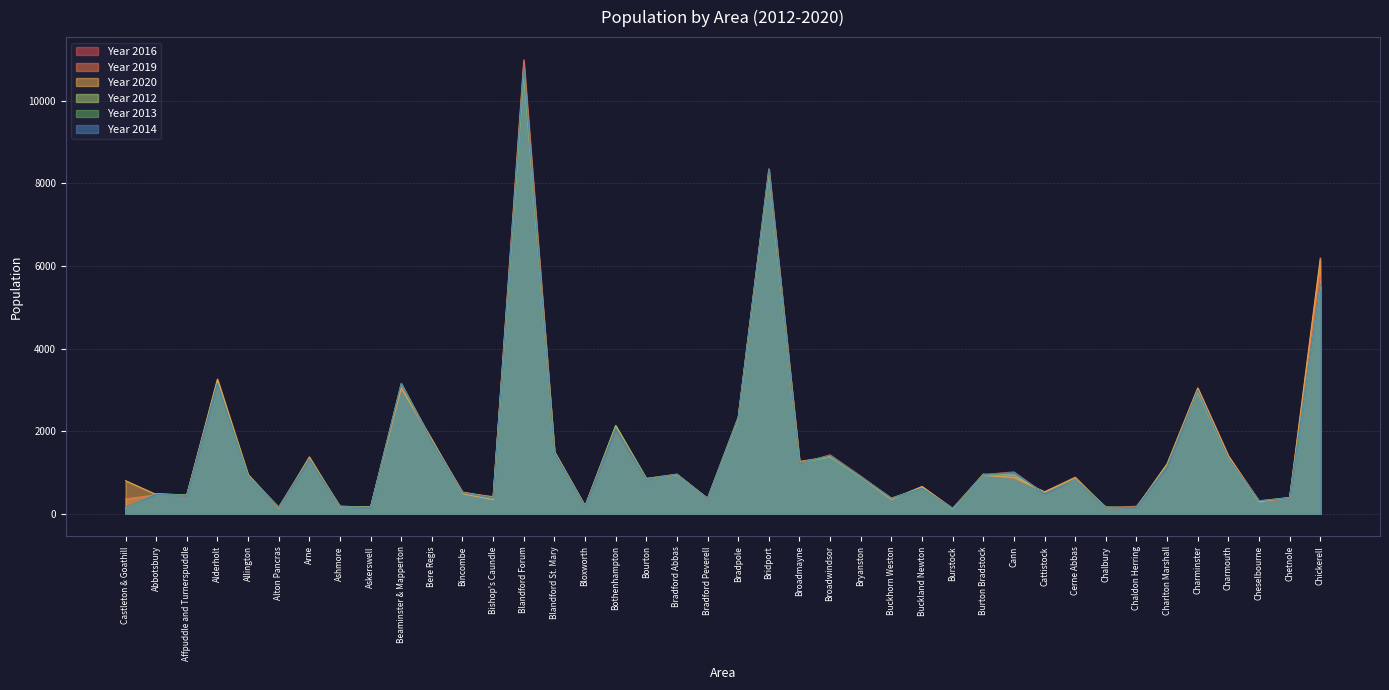

What is the maximum value shown in the chart?

10992